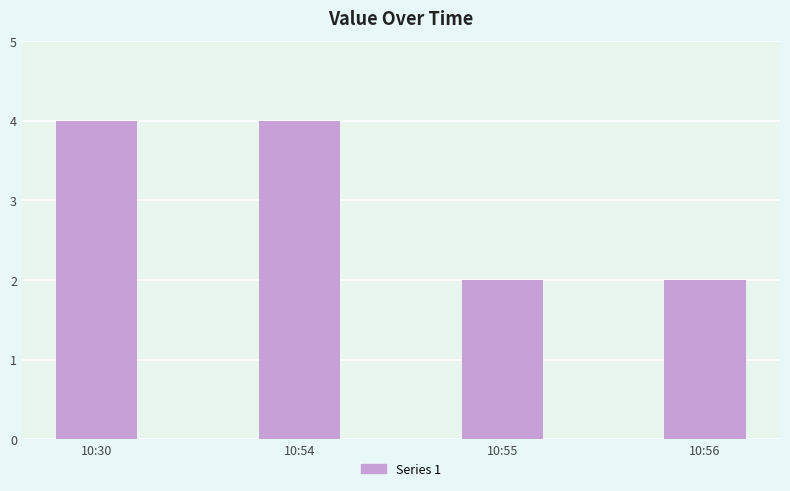

What is the maximum value shown in the chart?

4